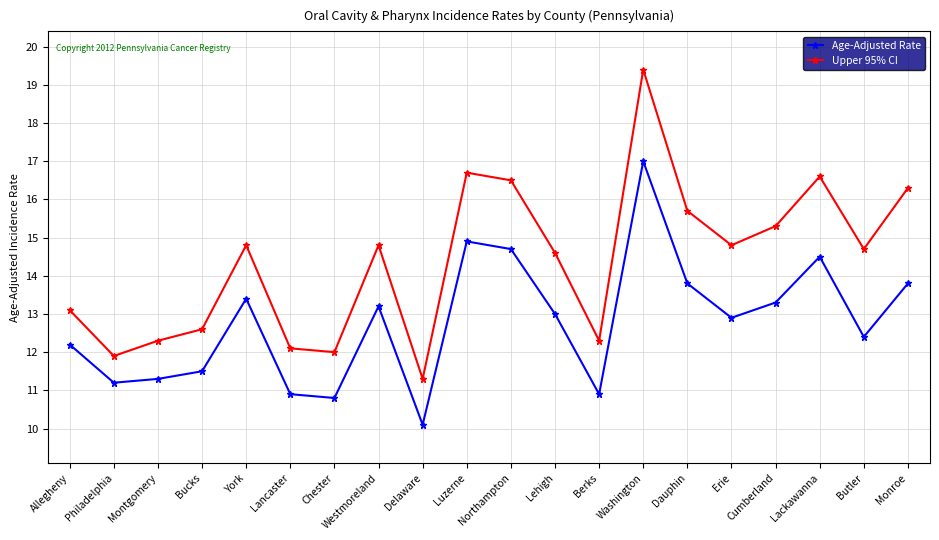

Is the value of Upper 95% CI at Allegheny greater than the value of Age-Adjusted Rate at Washington?

No